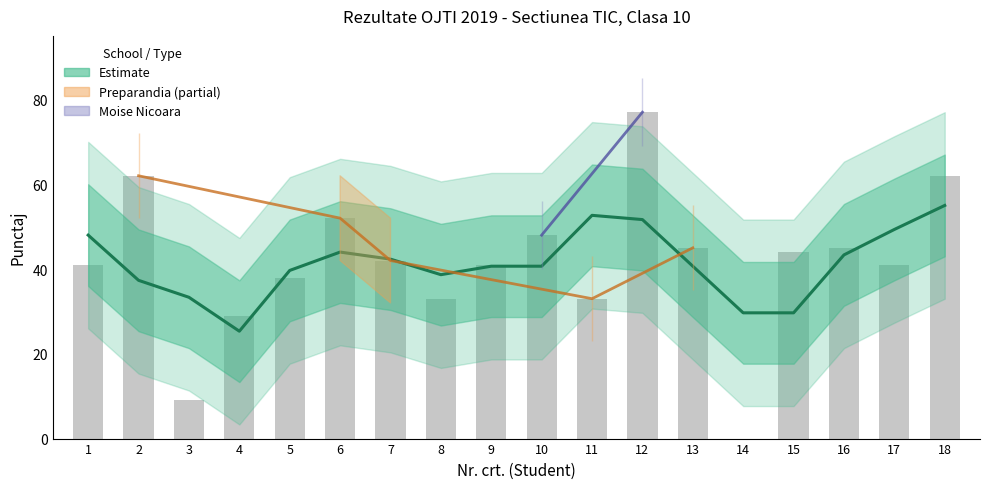

What is the sum of the values at 6 and 16?

87.3